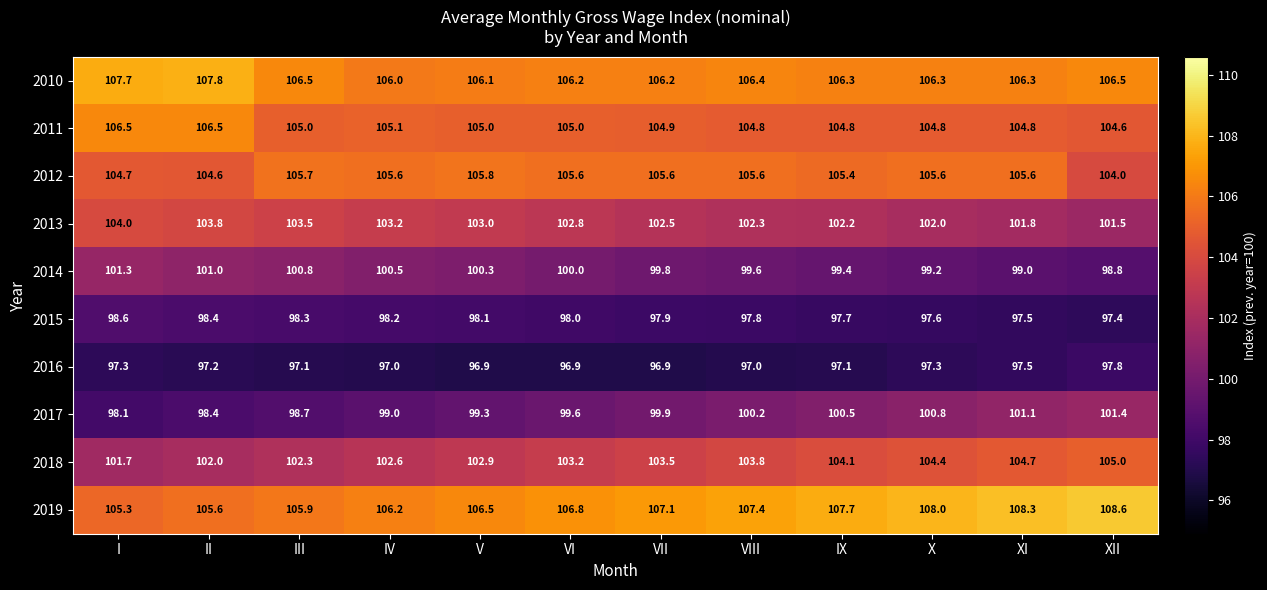

The 2015 series shows 46.0 at III. True or false?

False